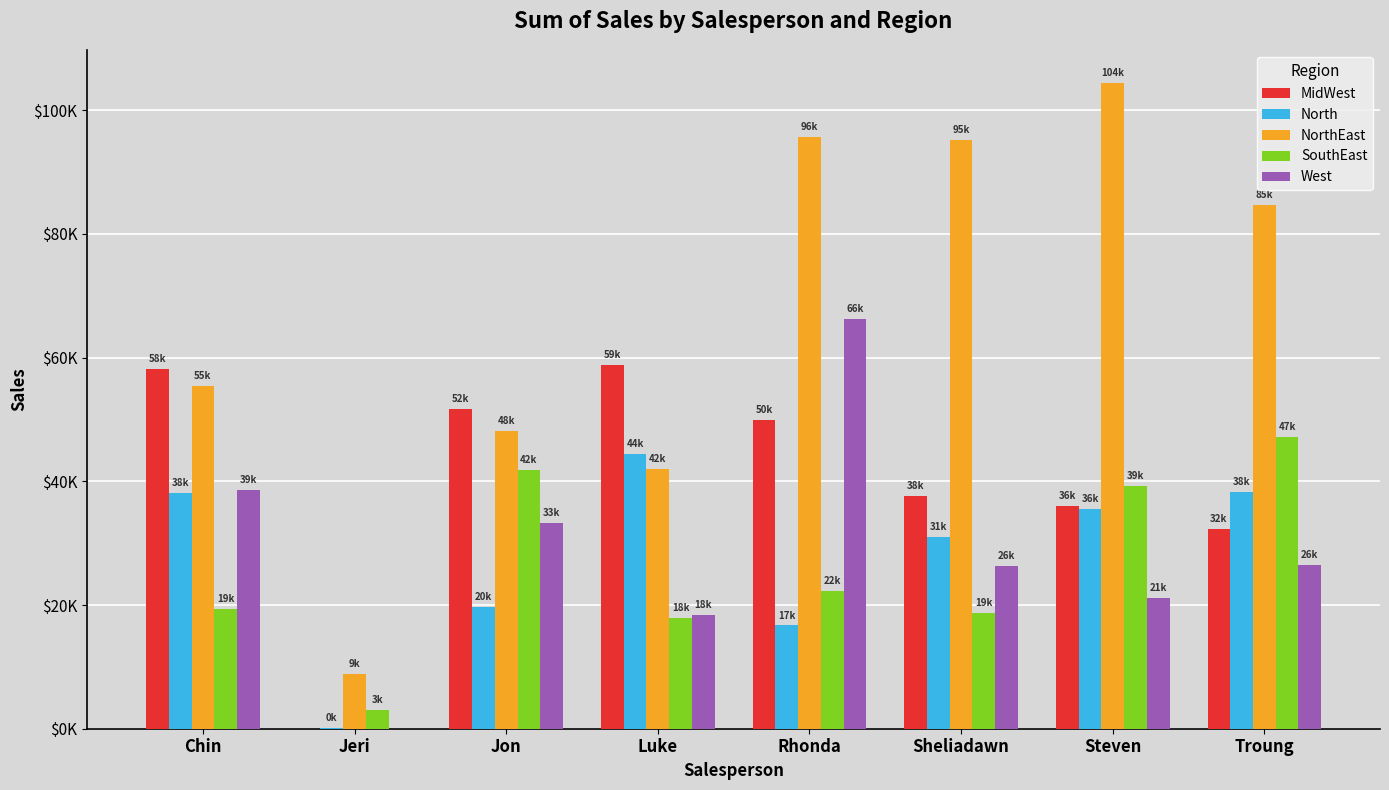

Between Chin and Troung, which is larger?

Chin